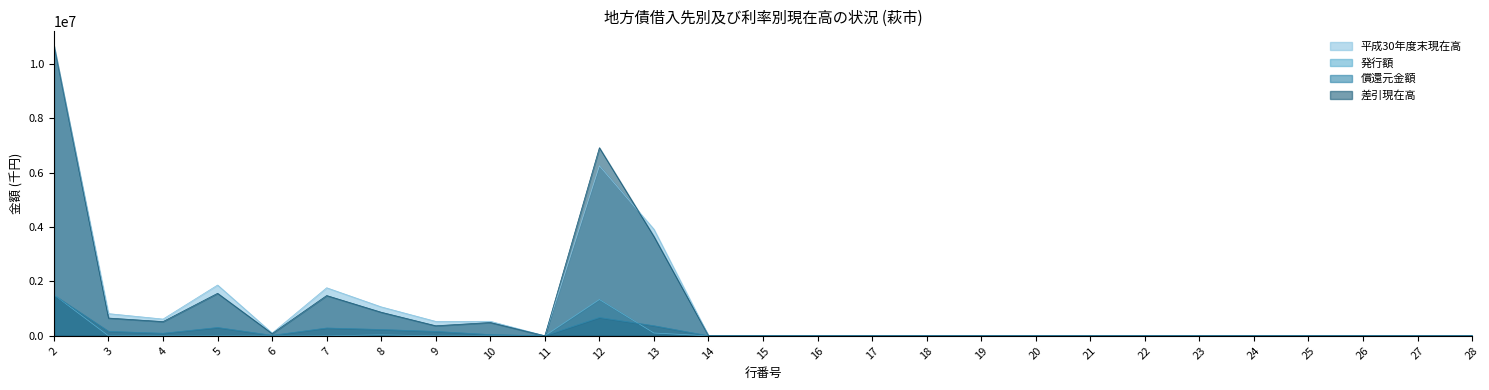

Which has a higher value, 25 or 8?

8